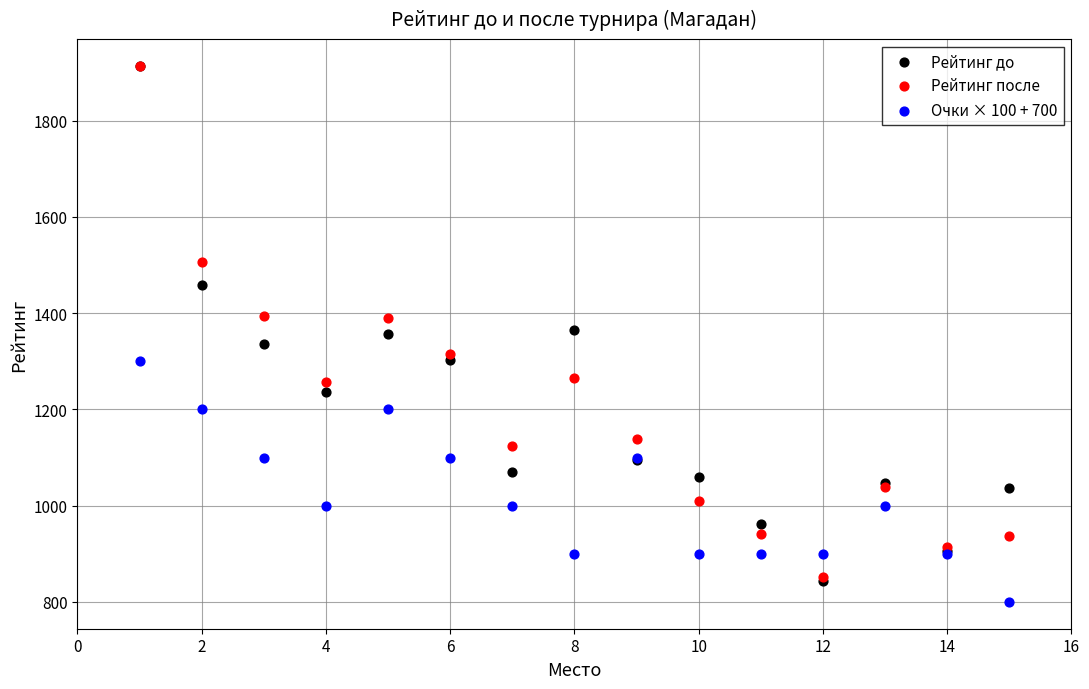

Which series has the widest spread of Y values?

Рейтинг до